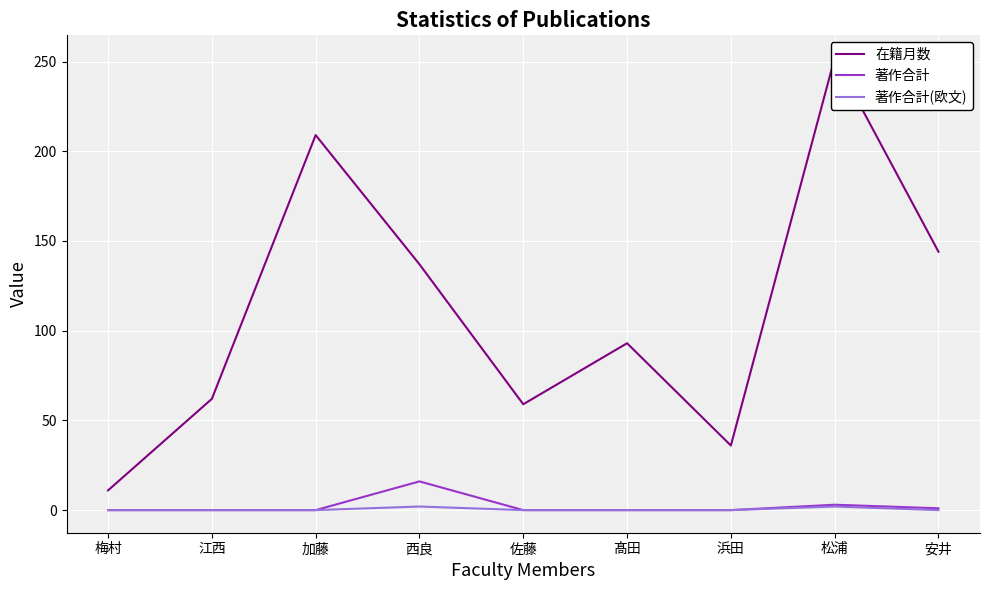

Between 梅村 and 髙田, which series saw the biggest shift?

在籍月数